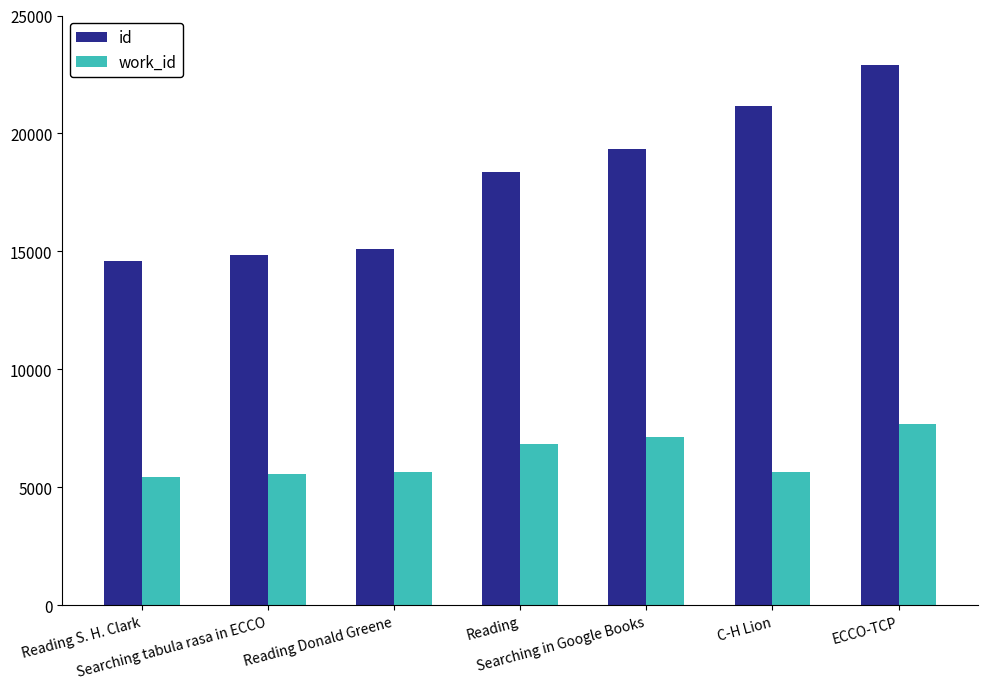

Is it true that work_id equals 11343 at Reading?

False